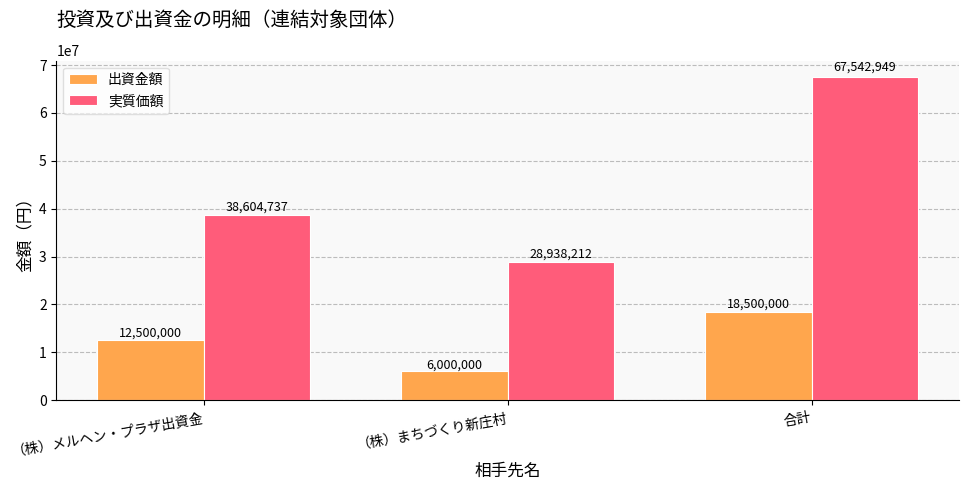

What is the value of the 出資金額 bar at the 1st from the left?

12500000.0